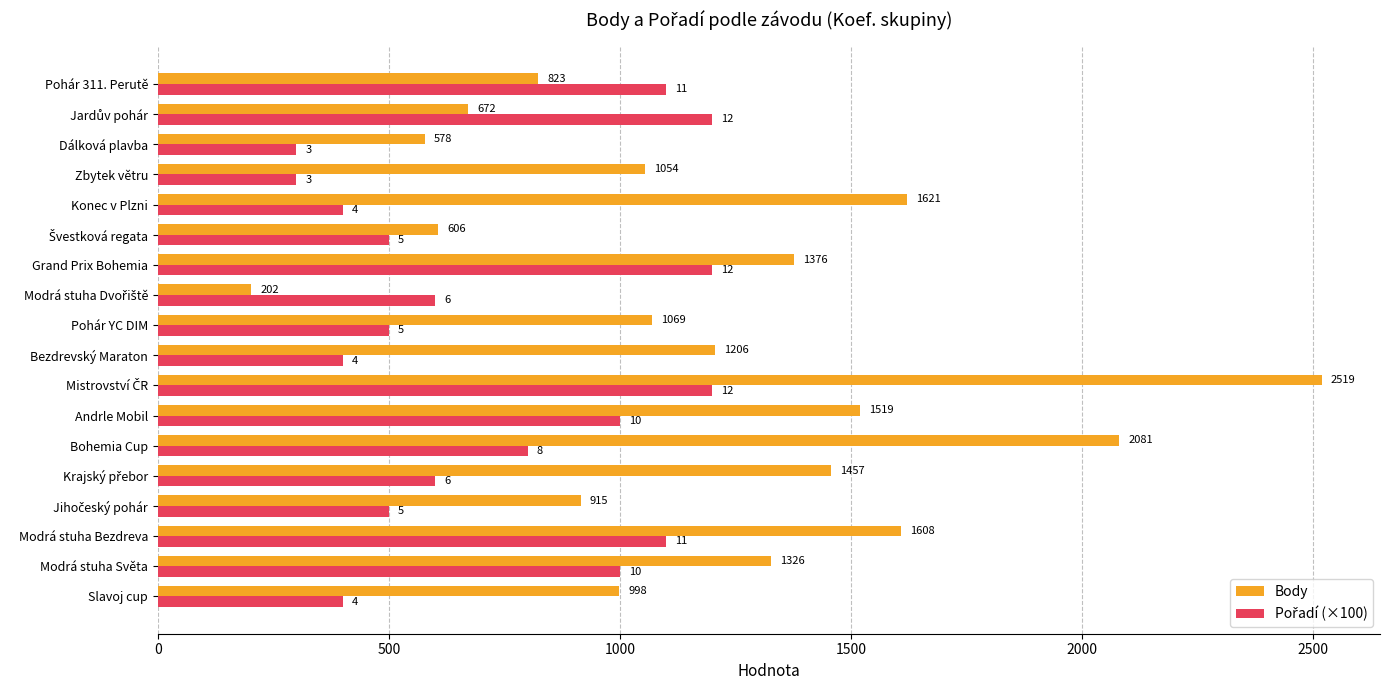

How many data points in Body are less than 1206?

9